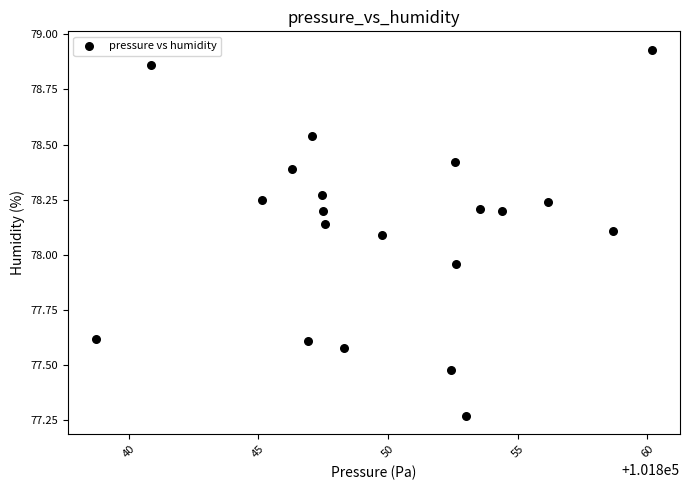

Count the number of points in this scatter plot.

20